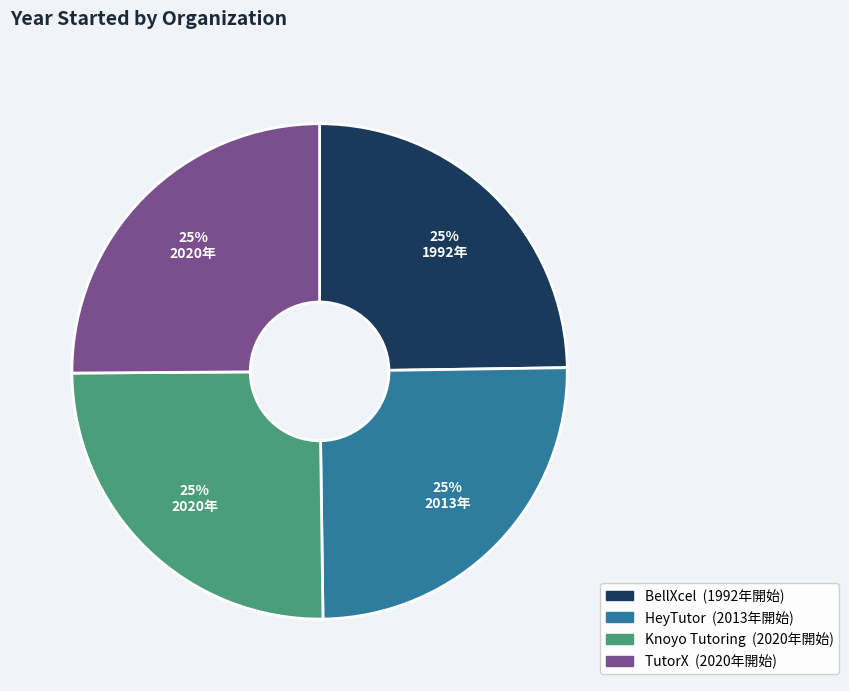

To the nearest percent, what is the average slice percentage?

25%